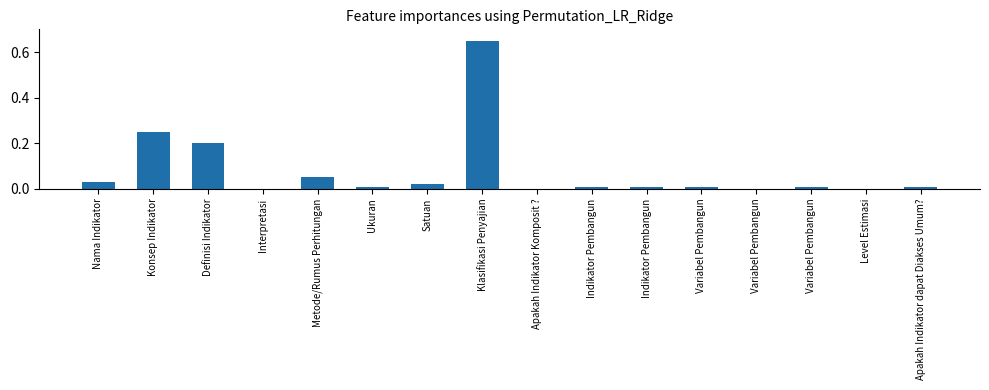

What is the label of the 8th bar from the left?

Klasifikasi Penyajian